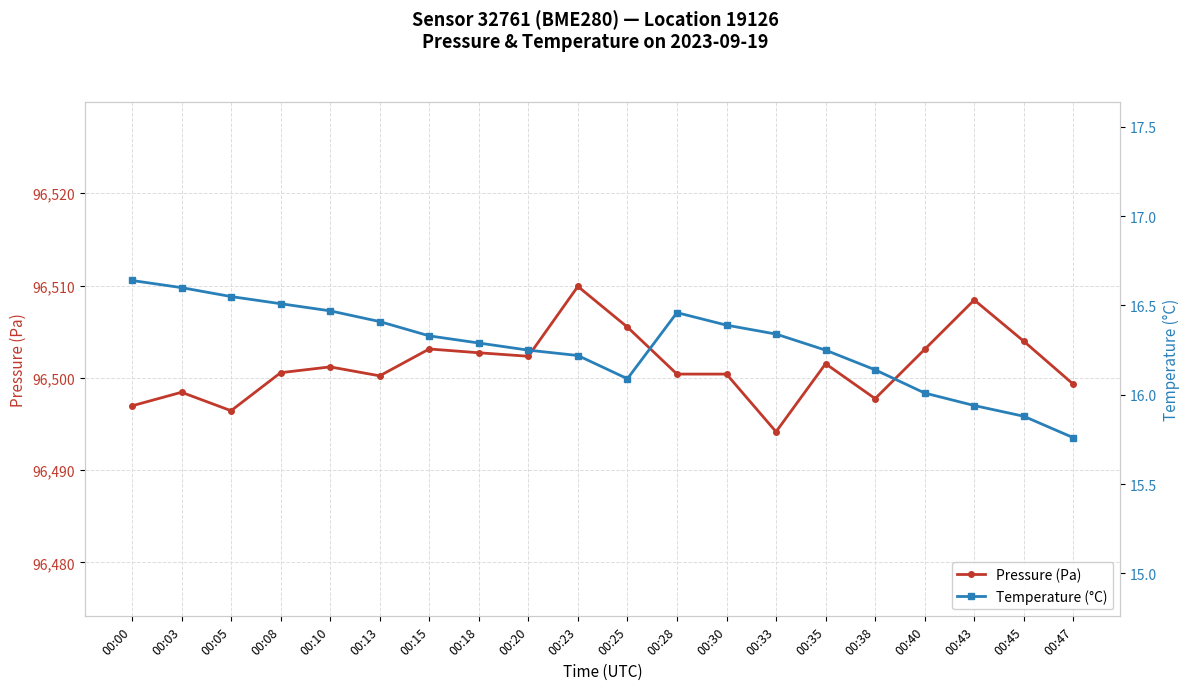

Count the number of categories in the chart.

20